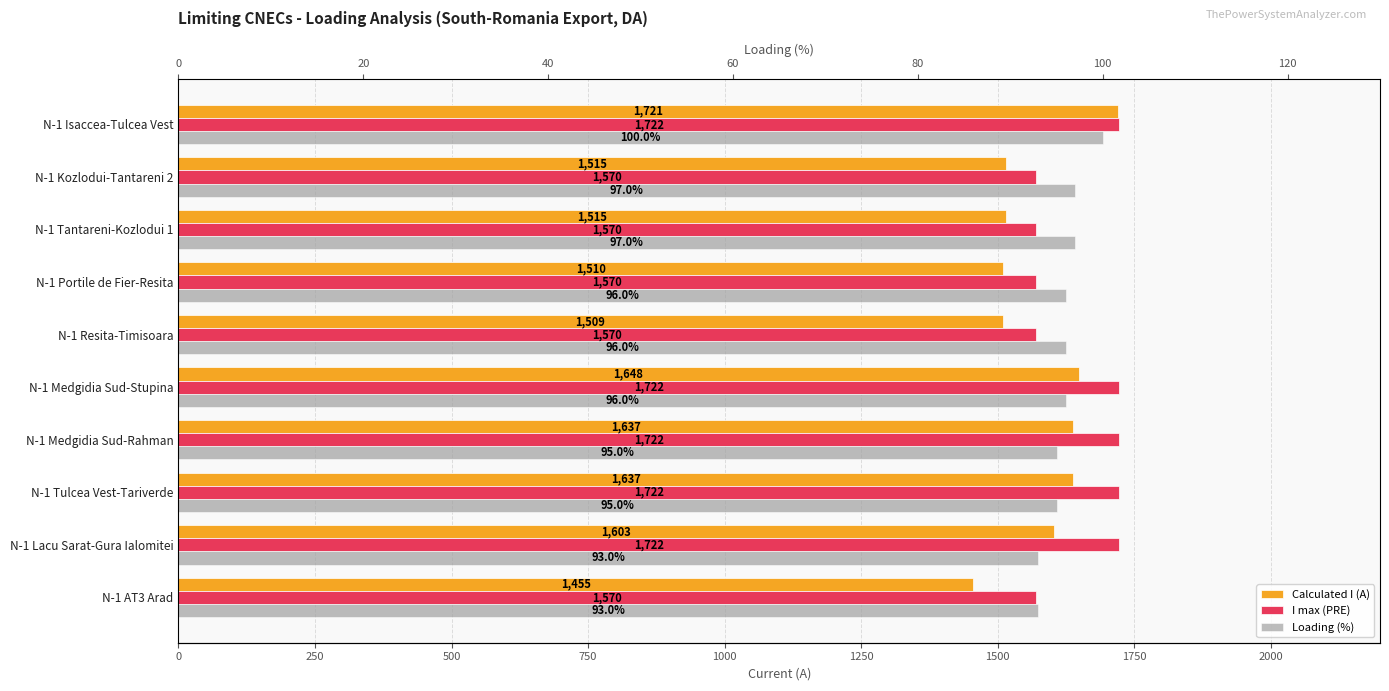

What is the greatest value displayed?

1722